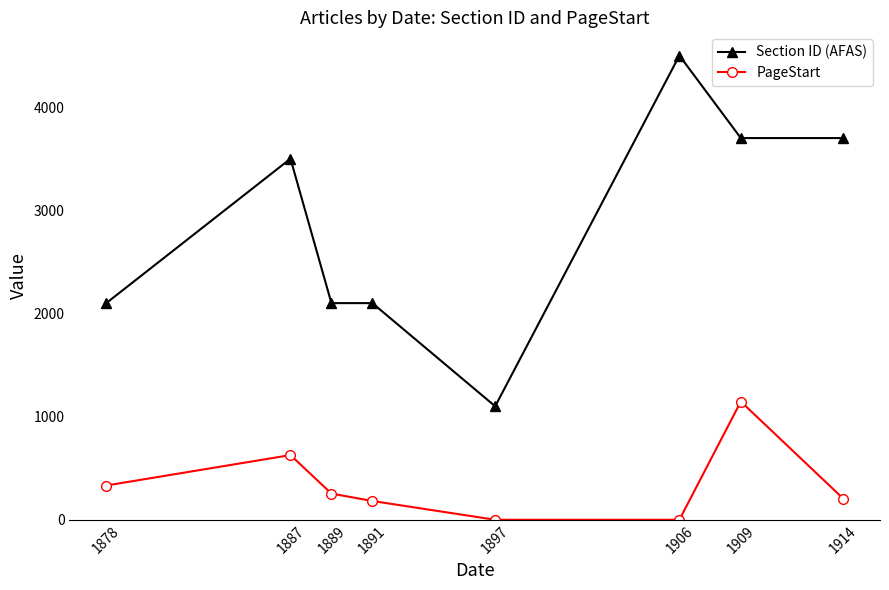

What value does the Section ID (AFAS) series have at 1887, to the nearest 50?

3500